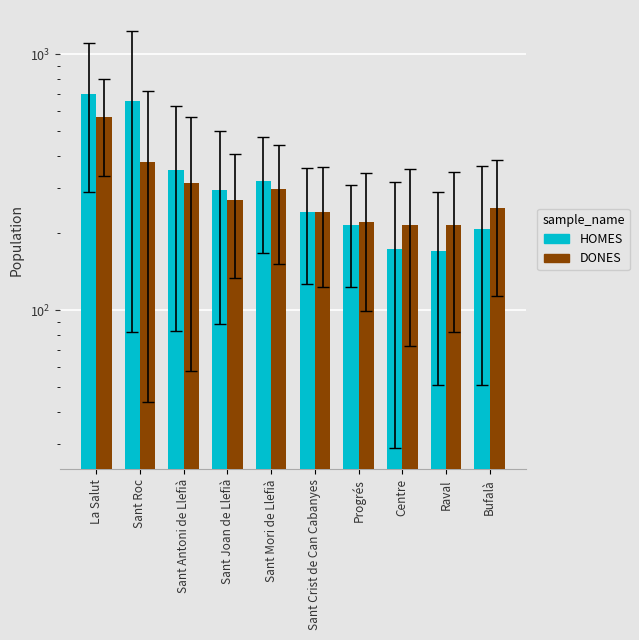

How many values in the HOMES series exceed 295?

4